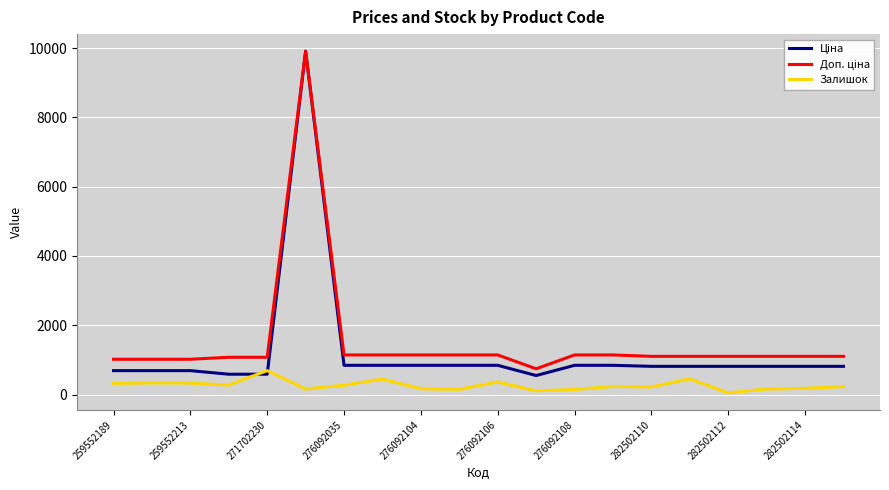

Reading left to right, list all the values displayed in this chart.

Ціна: 689.1	689.1	689.1	586.0	586.0	9908.5	842.8	842.8	842.8	842.8	842.8	547.8	842.8	842.8	813.0	813.0	813.0	813.0	813.0	813.0
Доп. ціна: 1017.8	1017.8	1017.8	1074.5	1074.5	9908.5	1142.1	1142.1	1142.1	1142.1	1142.1	742.0	1142.1	1142.1	1101.8	1101.8	1101.8	1101.8	1101.8	1101.8
Залишок: 322.0	333.0	330.0	272.0	690.0	159.0	268.0	446.0	167.0	149.0	362.0	107.0	144.0	231.0	219.0	450.0	46.0	158.0	178.0	229.0